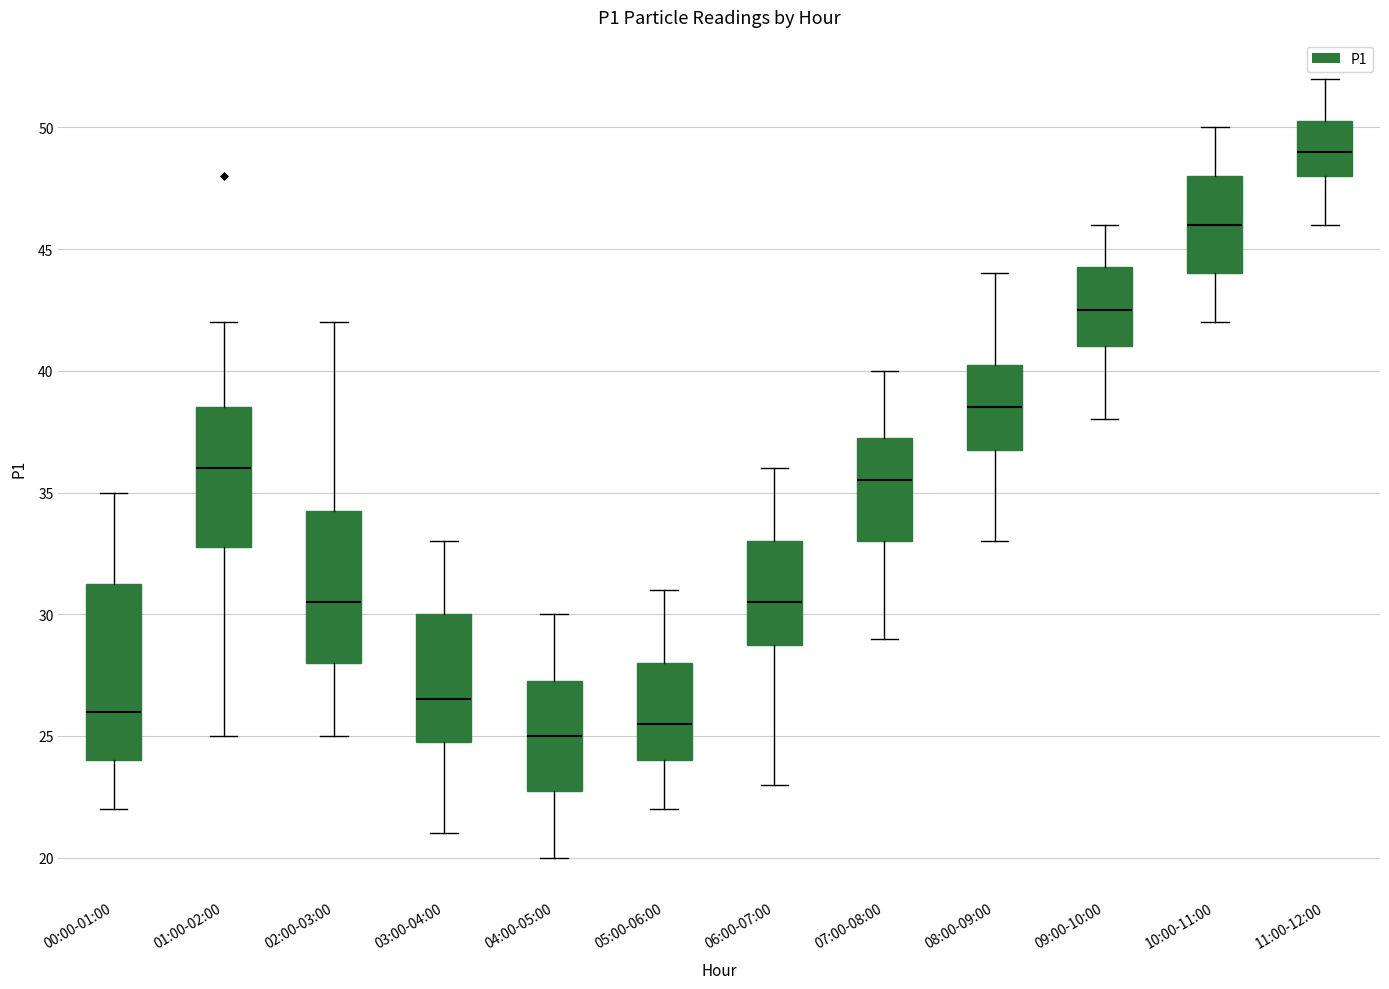

Which box's median line is the highest?

11:00-12:00